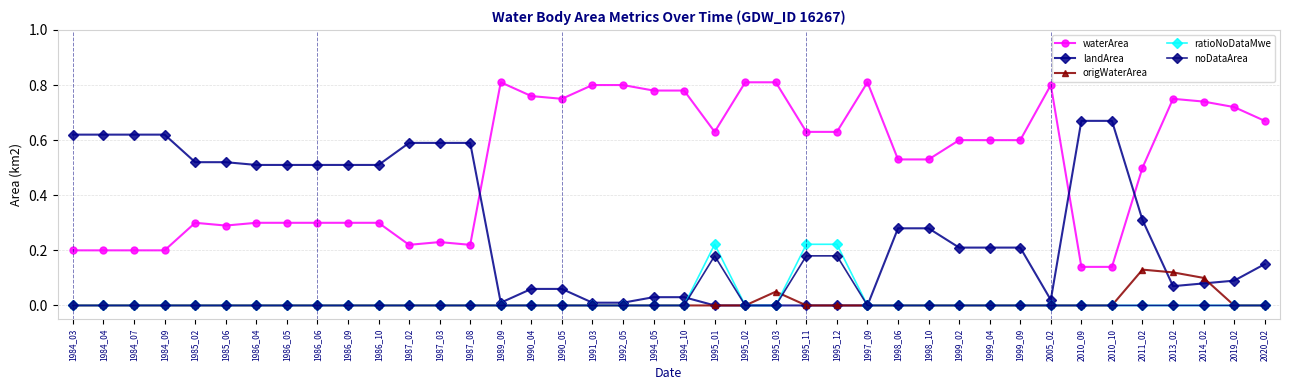

Is the value of landArea at 1990_04 greater than the value of ratioNoDataMwe at 1991_03?

Yes